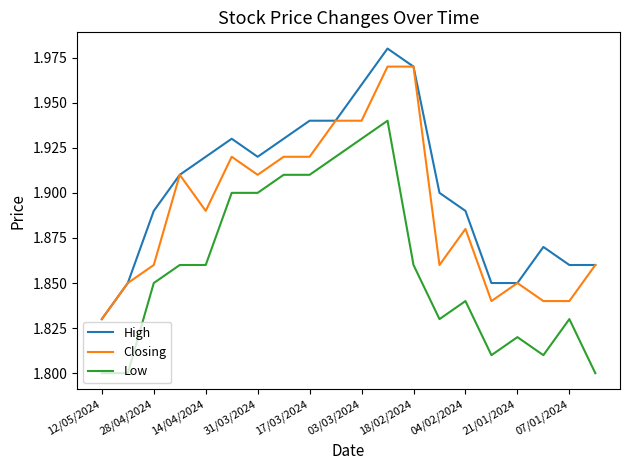

True or false: Low and Closing cross at least once.

False